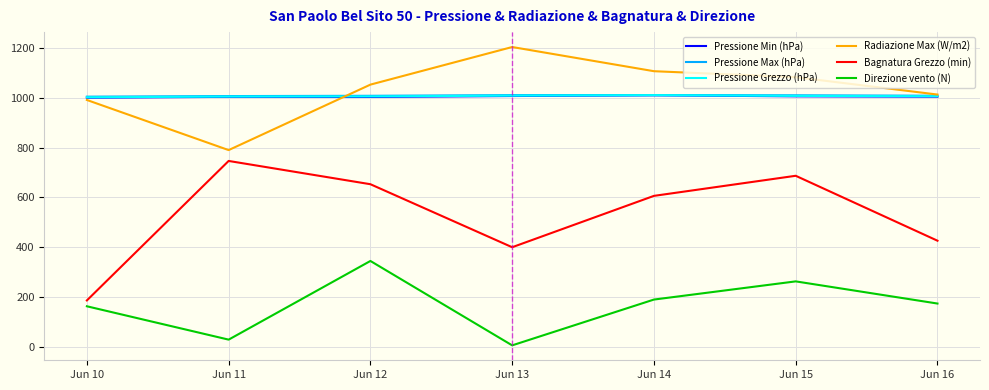

At how many categories does at least one series exceed 714?

7